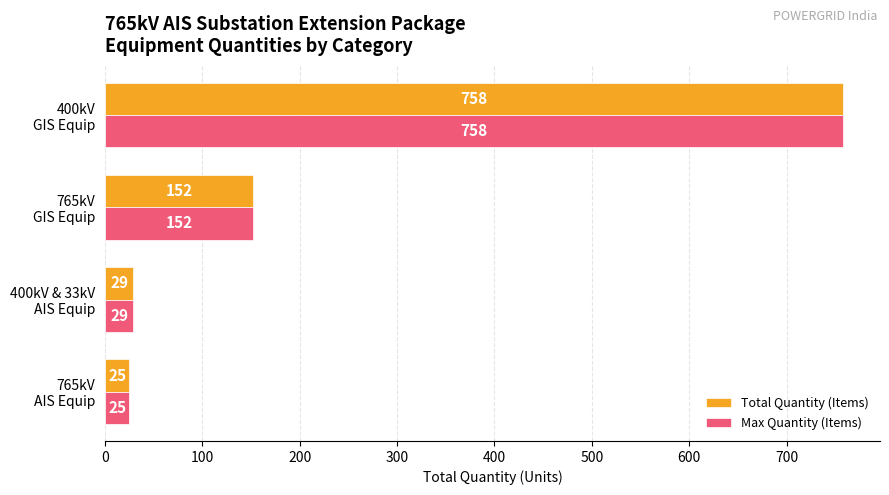

What is the lowest value of the Total Quantity (Items) series?

25